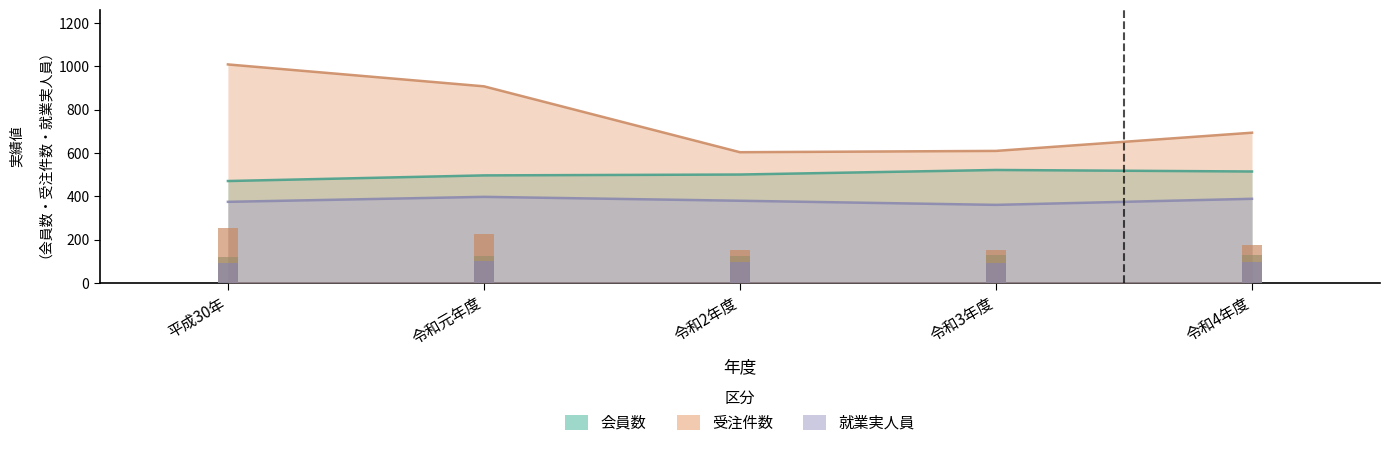

Reading left to right, extract all data points from this chart.

会員数: 平成30年=470	令和元年度=496	令和2年度=500	令和3年度=521	令和4年度=514
受注件数: 平成30年=1008	令和元年度=907	令和2年度=603	令和3年度=609	令和4年度=693
就業実人員: 平成30年=374	令和元年度=397	令和2年度=379	令和3年度=360	令和4年度=388